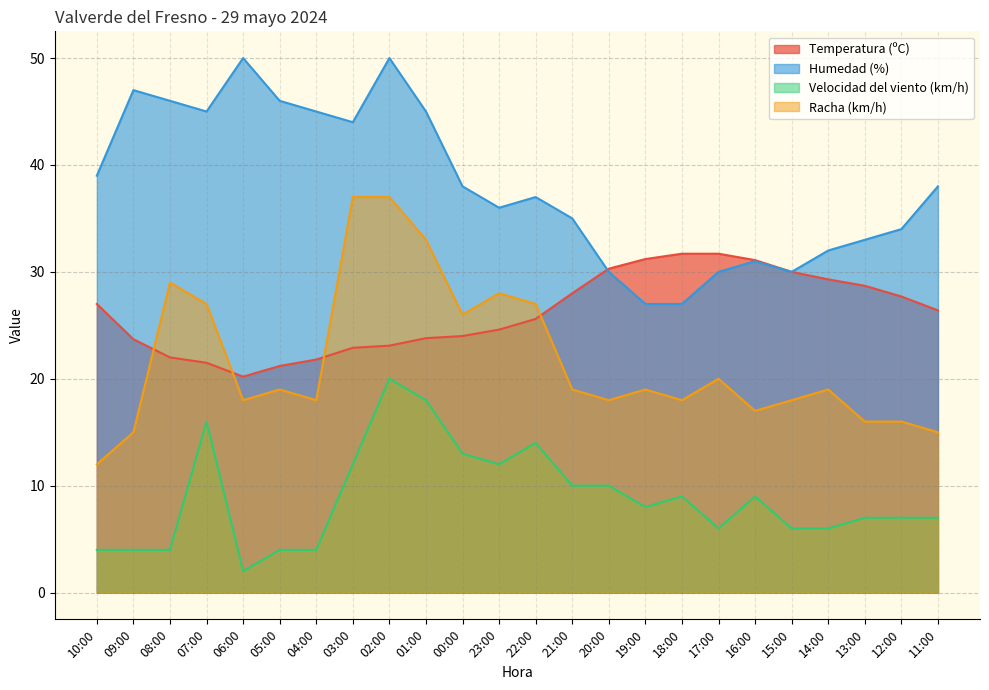

List the series in order of their peak value, lowest first.

Velocidad del viento (km/h), Temperatura (ºC), Racha (km/h), Humedad (%)